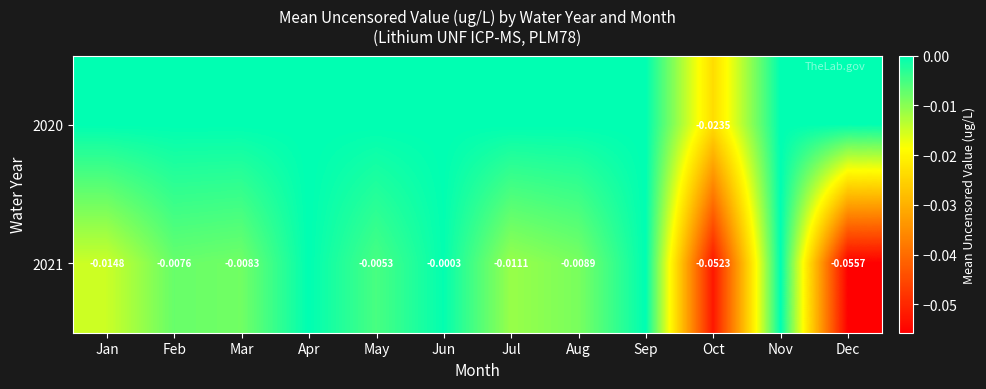

Rank the series by their maximum value, from lowest to highest.

2020, 2021